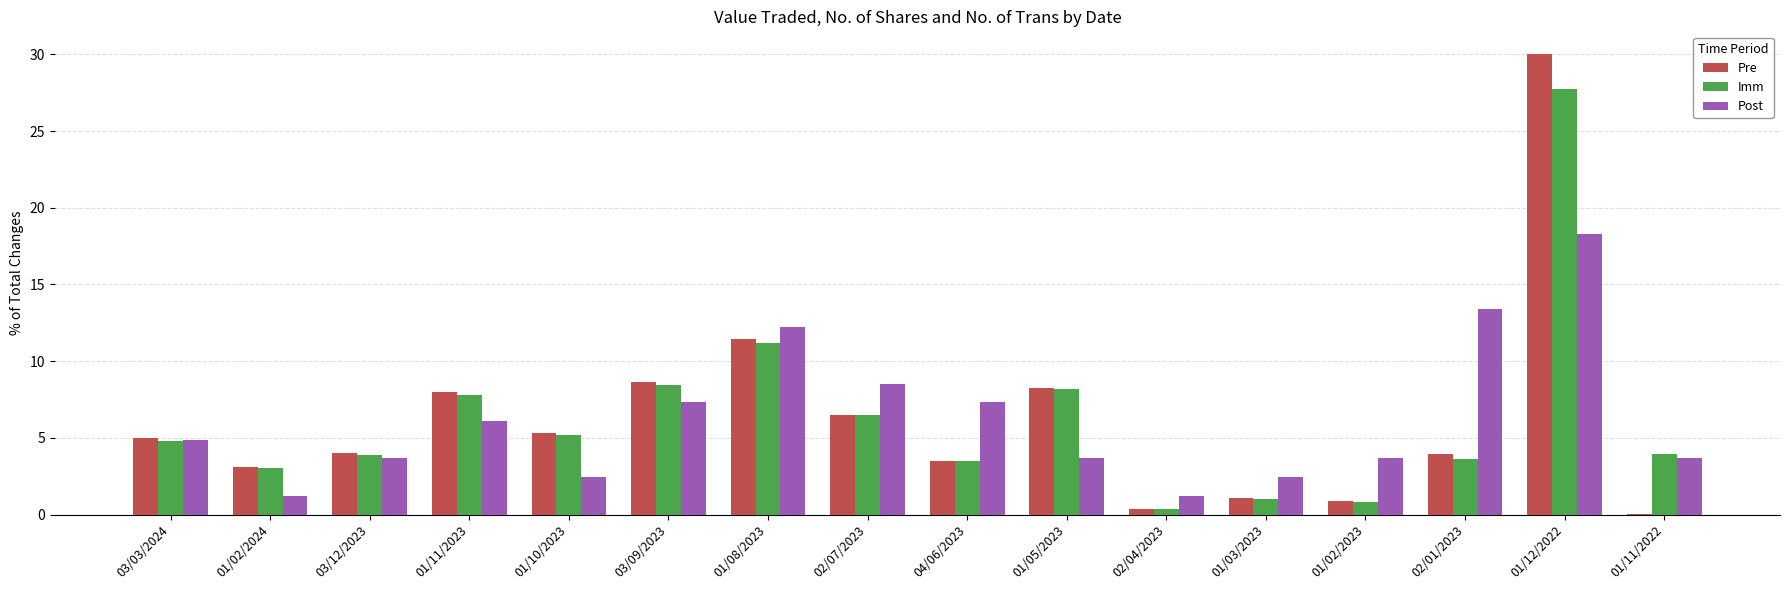

Does the chart contain stacked bars?

No